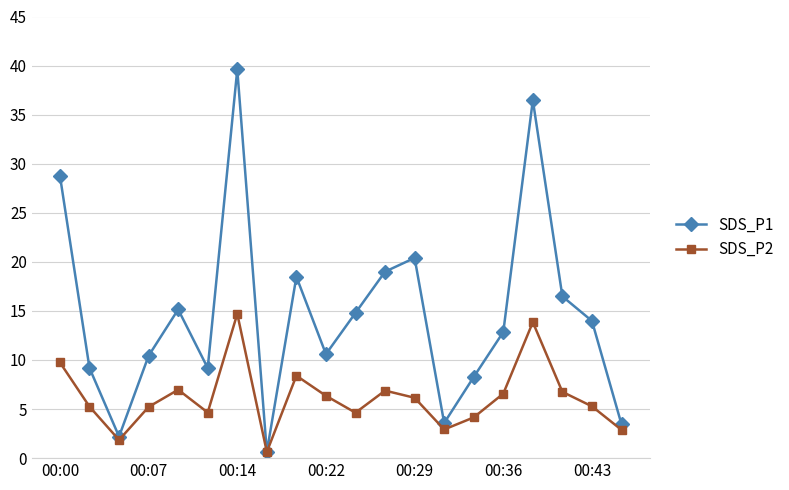

Which series has the largest total across all categories?

SDS_P1